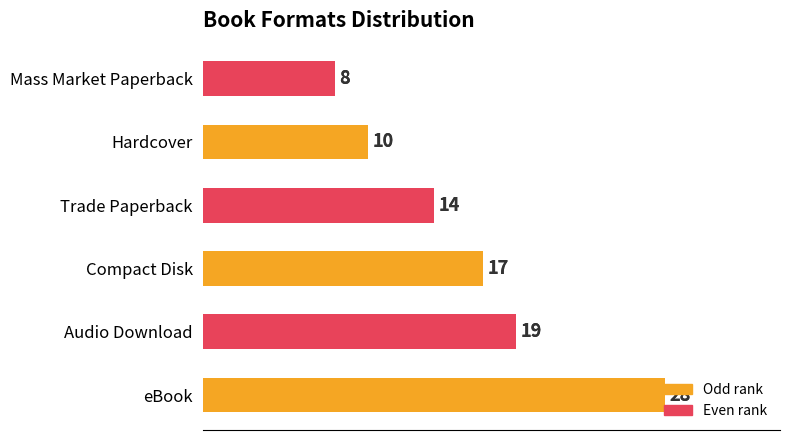

Count the values in the range 10 to 19.

4